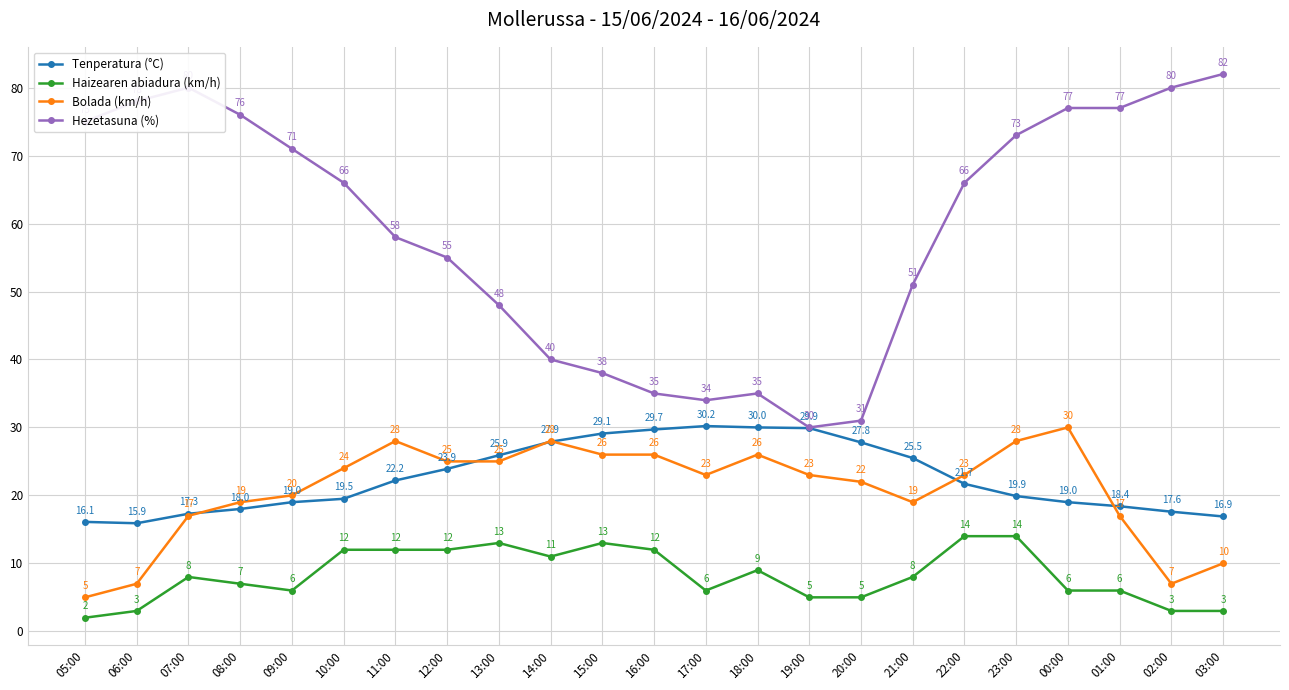

List the series in order of their peak value, lowest first.

Haizearen abiadura (km/h), Bolada (km/h), Tenperatura (°C), Hezetasuna (%)